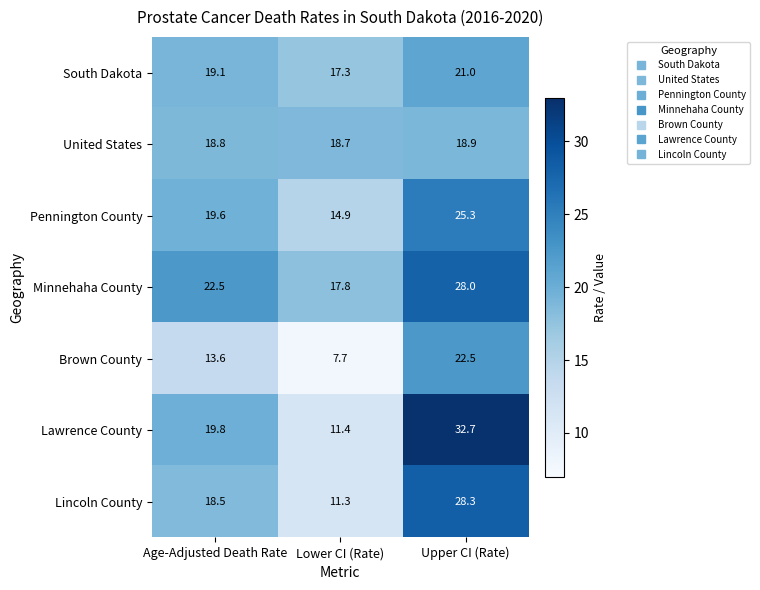

Which series has the largest range (max minus min)?

Lawrence County